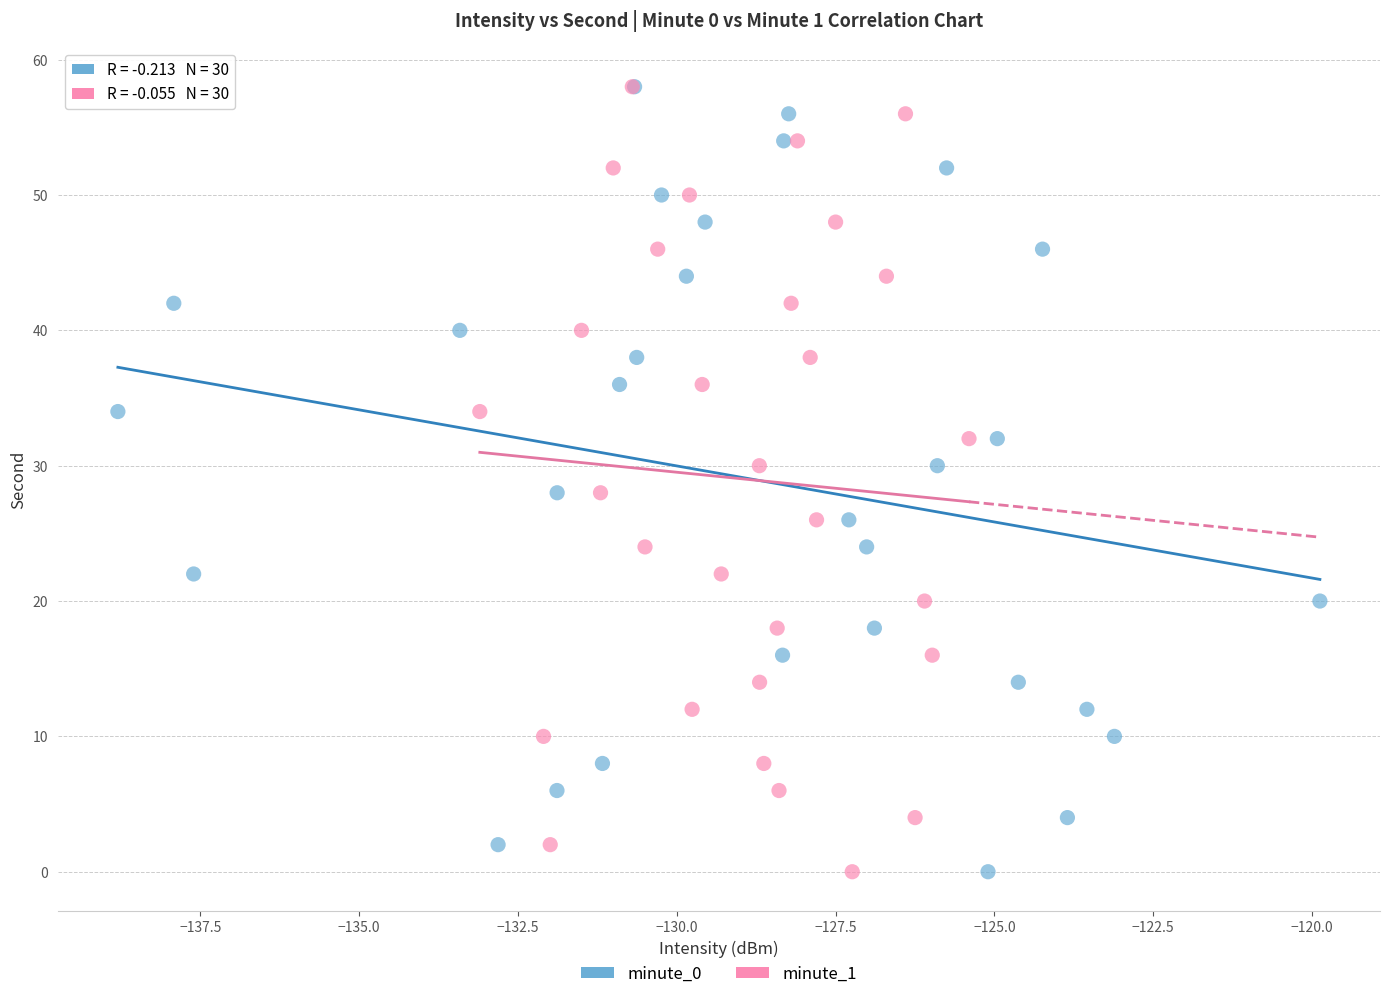

What are all the series names shown in the legend?

minute_0, minute_1